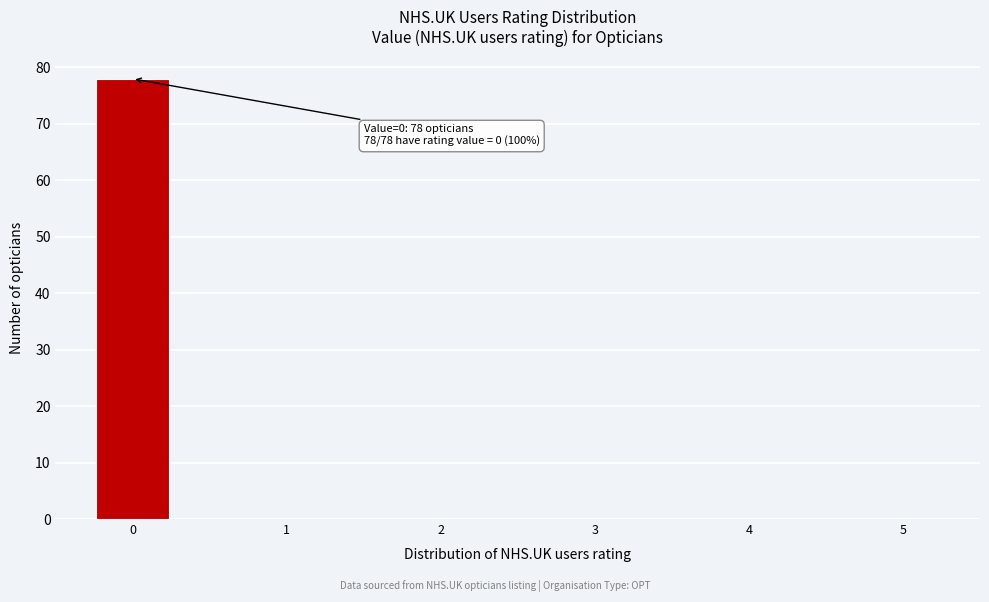

Over which range of the x-axis is the bar tallest?

-0.25 to 0.25